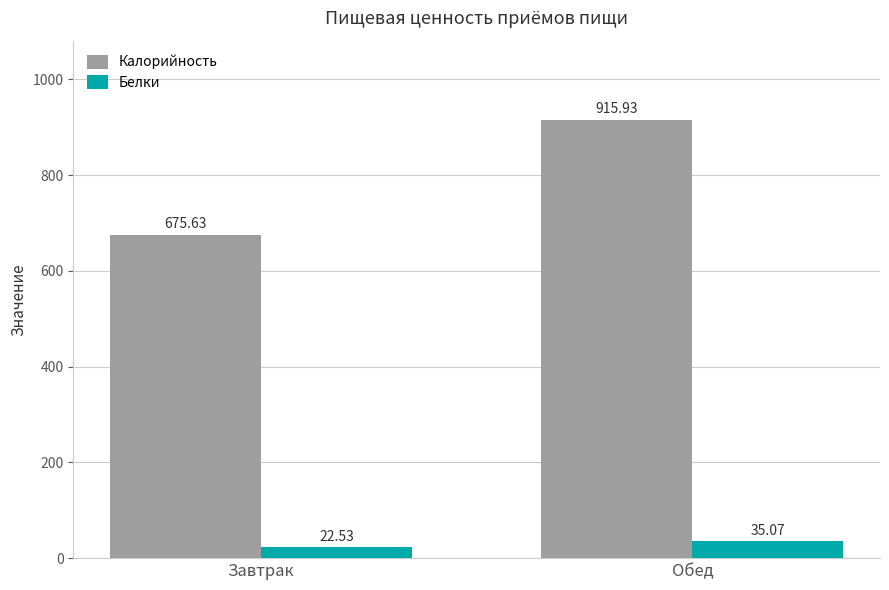

The Калорийность series shows 675.6 at Завтрак. True or false?

True